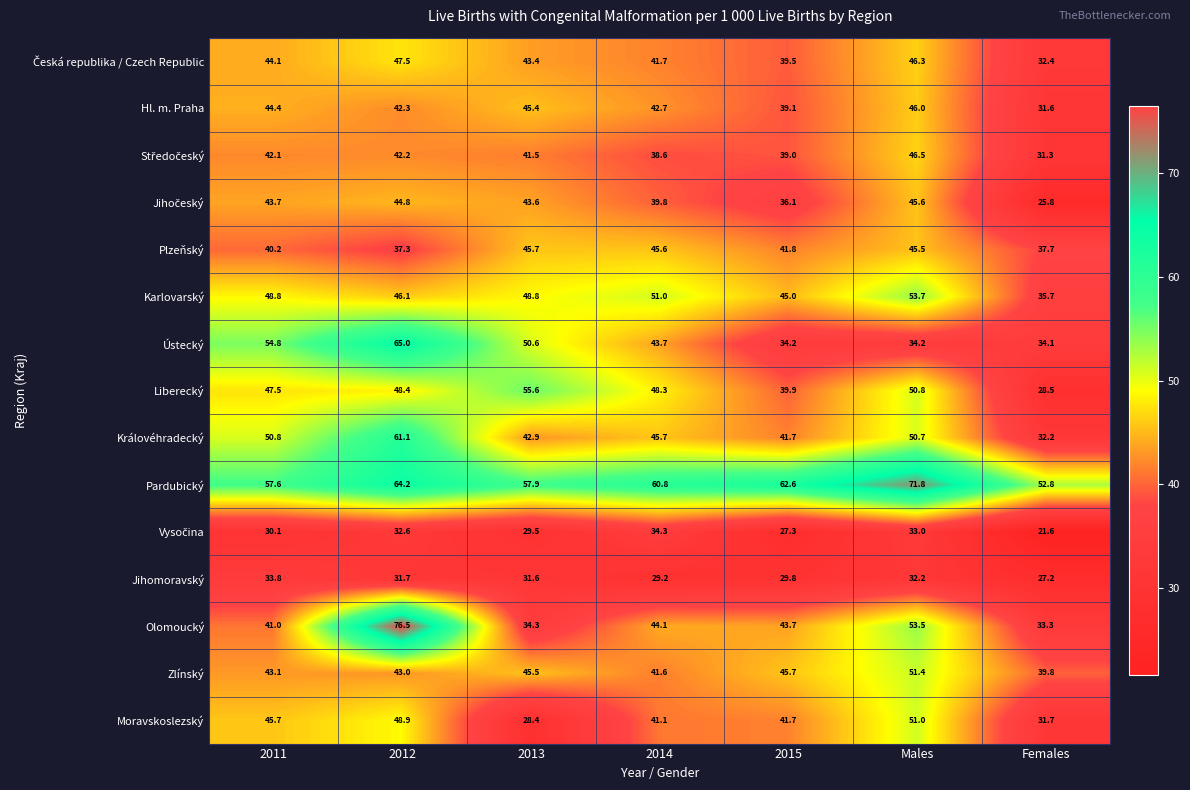

Is it true that Jihomoravský equals 45.9 at 2013?

False